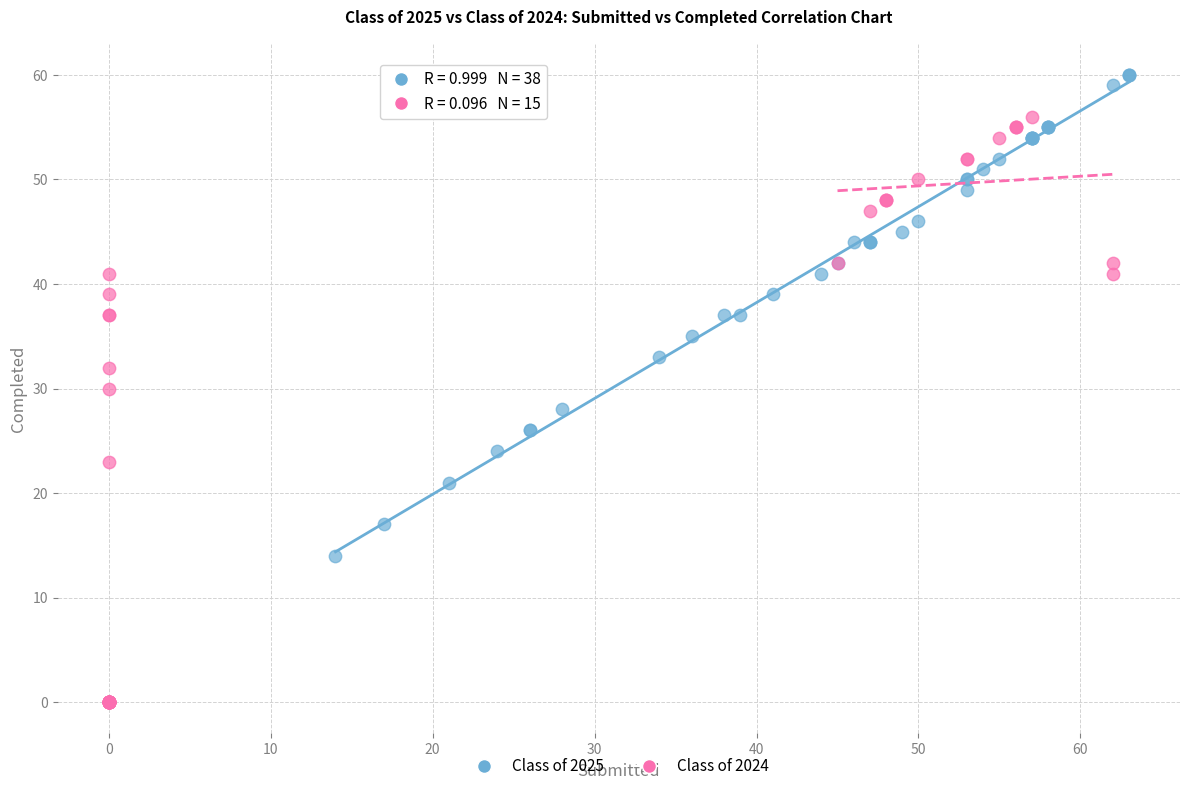

Which series has the widest spread of Y values?

Class of 2024